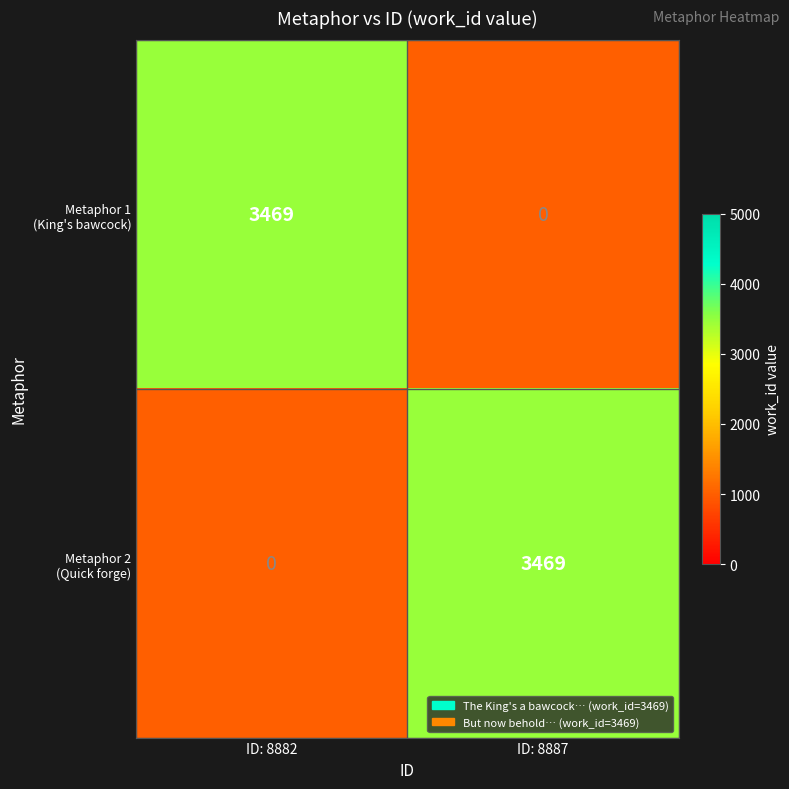

What is the total value across all series at ID: 8887?

3469